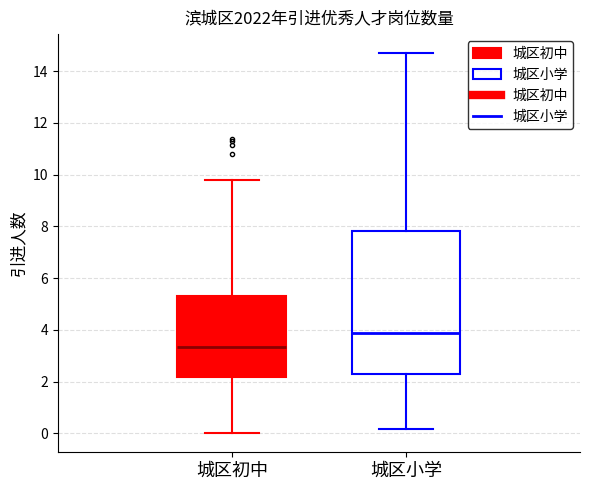

Reading left to right, read every box against the y-axis: the position of its median line, the range the box covers, and the ends of its whiskers. The values are not printed on the chart, so give them approximately, as read against the axis.

城区初中: median 3.4, box 2.2 to 5.4, whiskers 0.0 to 9.8
城区小学: median 3.8, box 2.2 to 7.8, whiskers 0.2 to 14.6